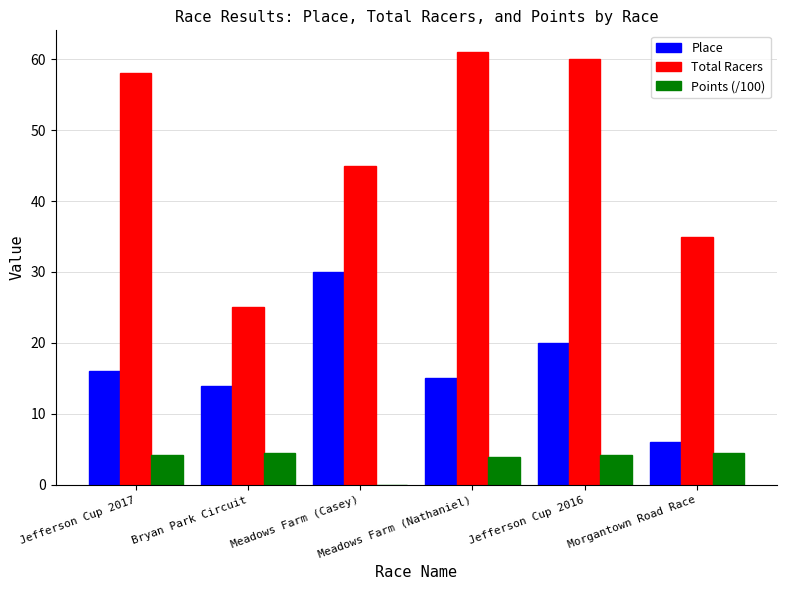

What is the maximum value shown in the chart?

61.0